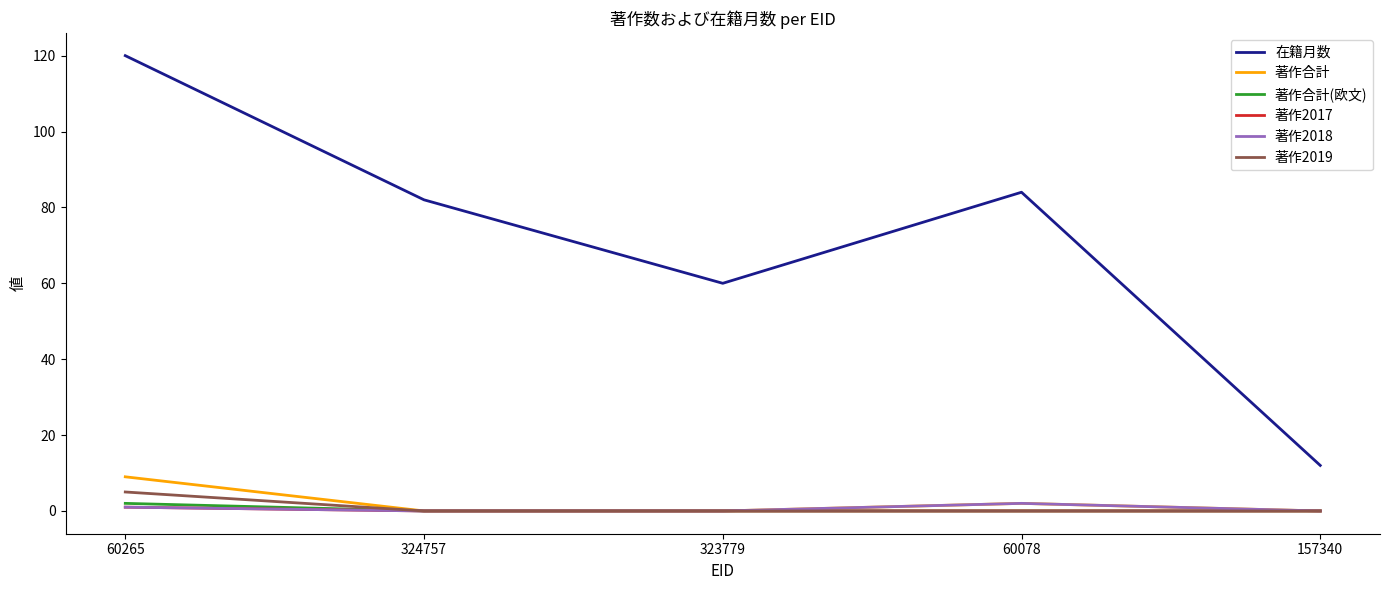

Does the chart display data point markers on the line(s)?

No